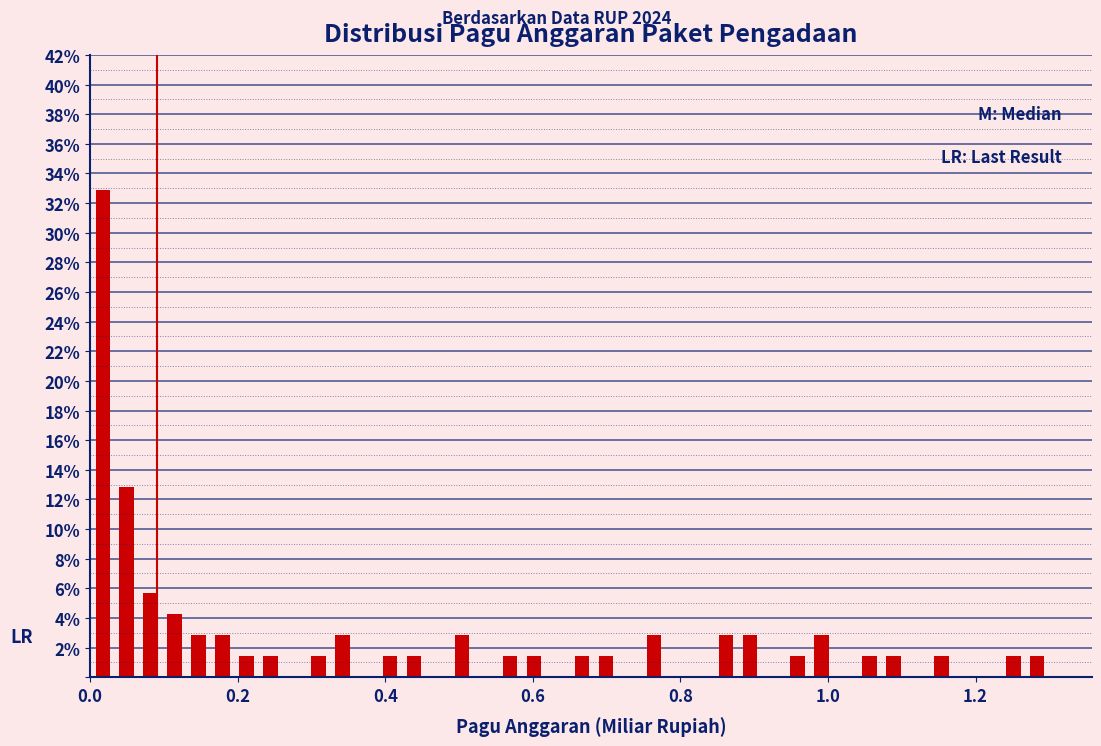

Read against the x-axis, roughly where is the centre of the tallest bar?

0.02